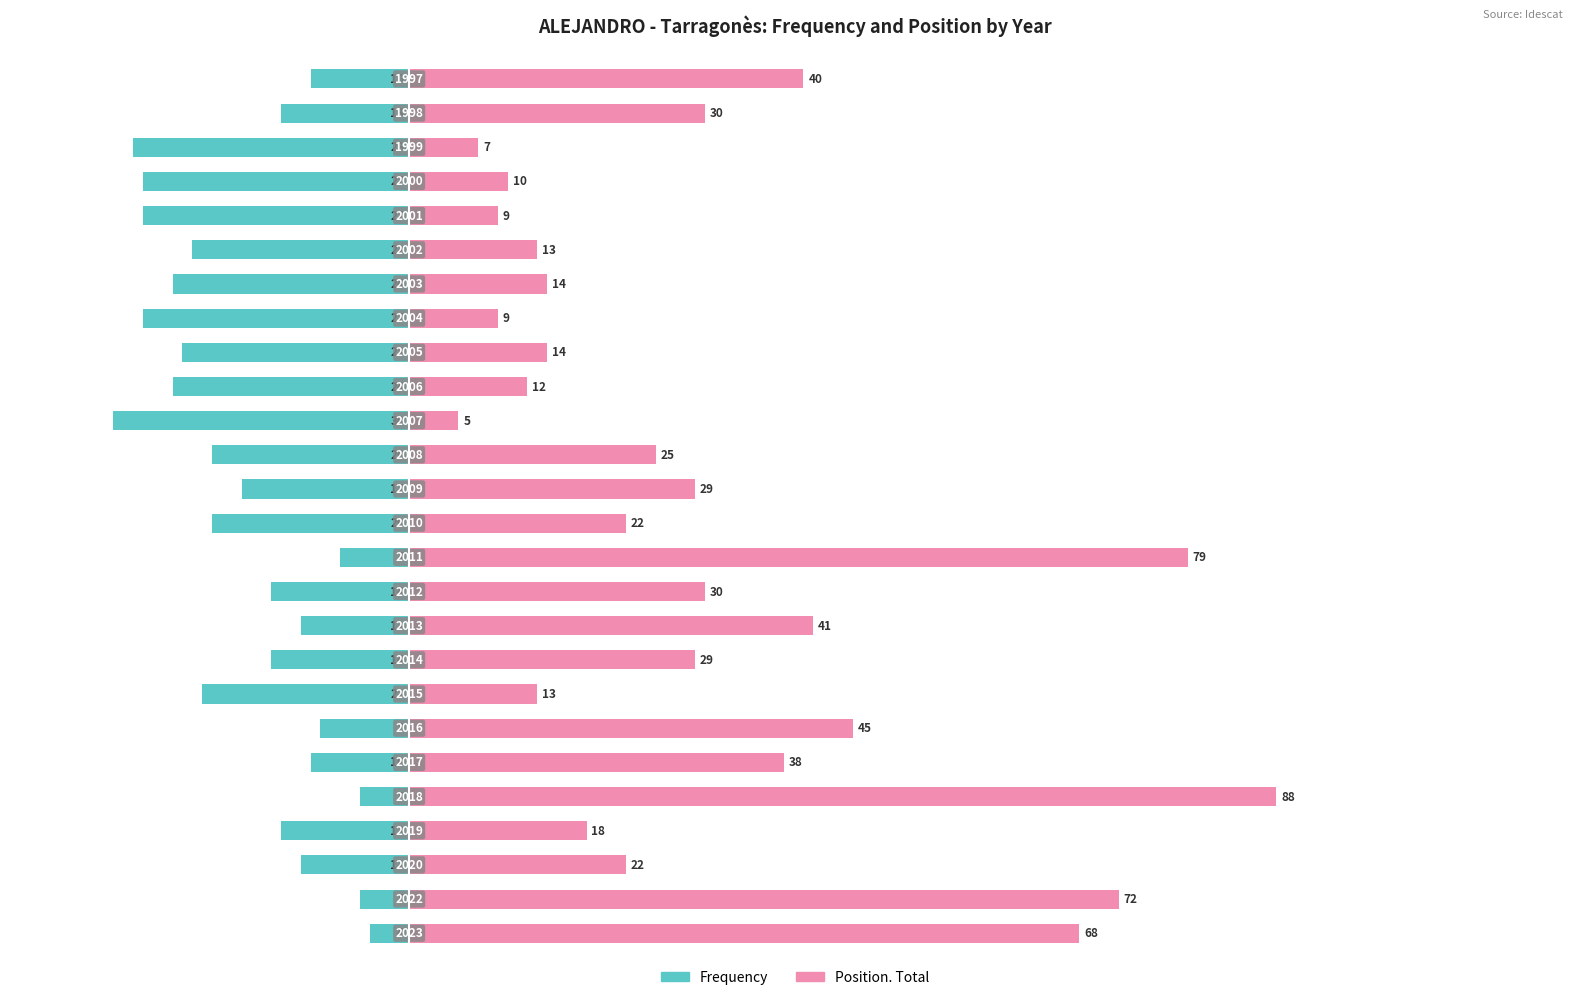

How many values in the Position. Total series are below 25?

13